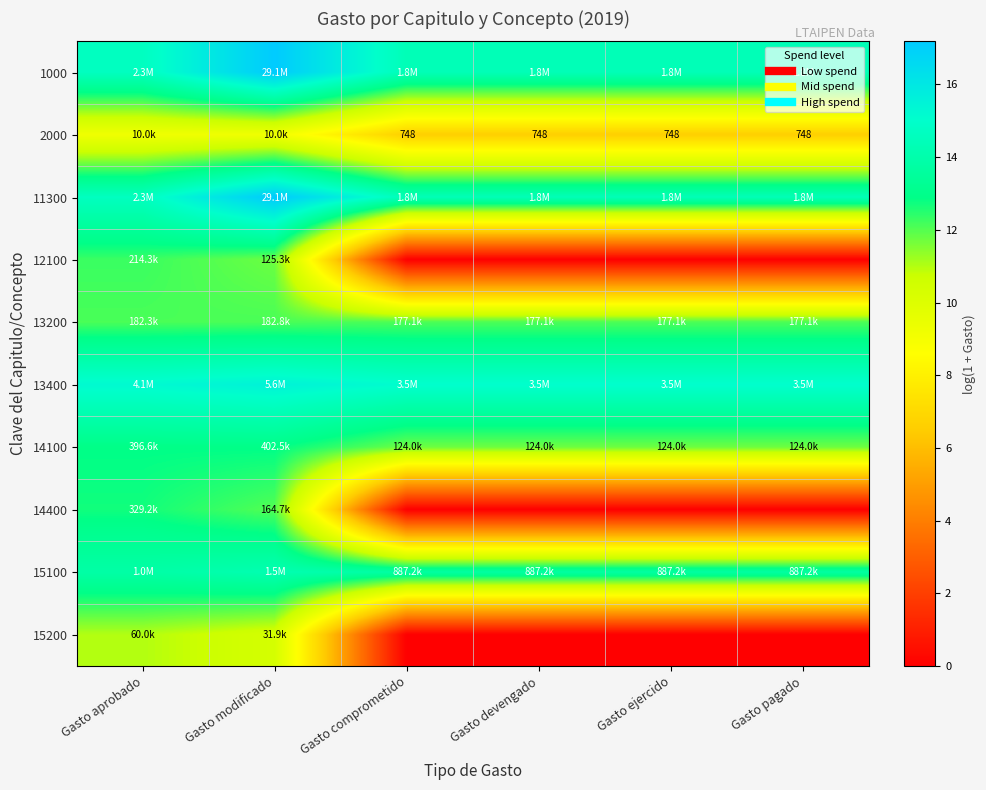

True or false: 13400 has a value of 7.5 at Gasto comprometido.

False